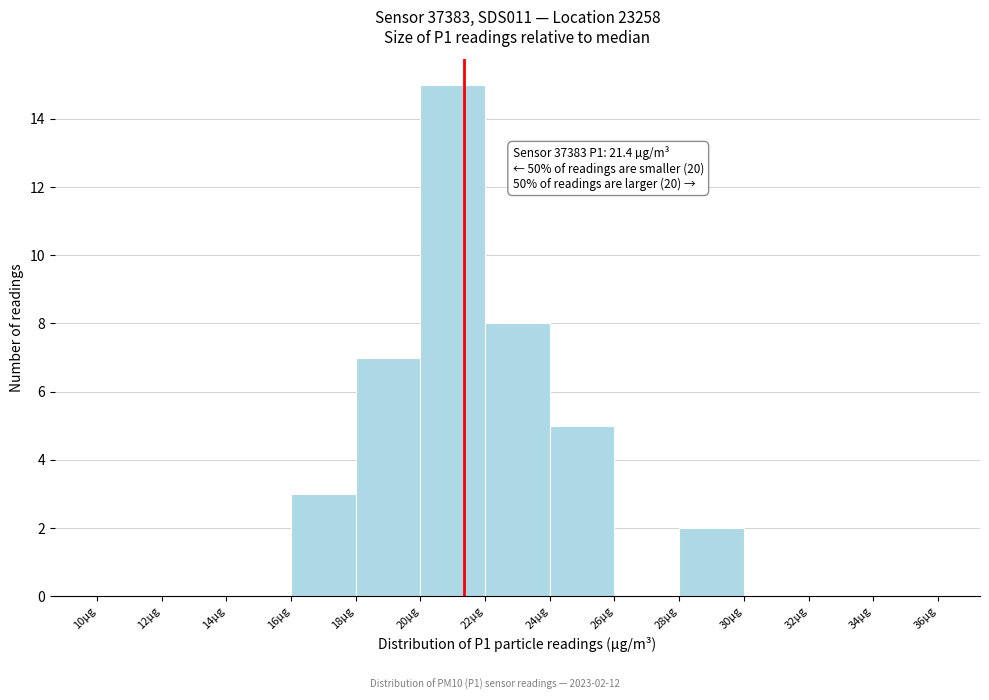

Which range on the x-axis has the tallest bar?

20 to 22